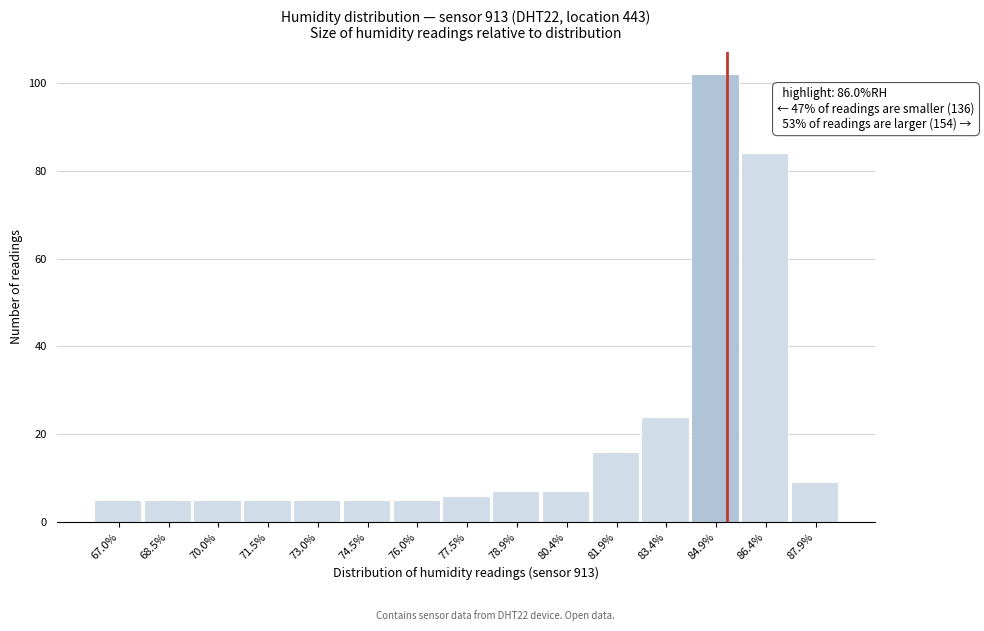

Reading left to right, what are all the values shown in this chart?

67.0%=5	68.5%=5	70.0%=5	71.5%=5	73.0%=5	74.5%=5	76.0%=5	77.5%=6	78.9%=7	80.4%=7	81.9%=16	83.4%=24	84.9%=102	86.4%=84	87.9%=9